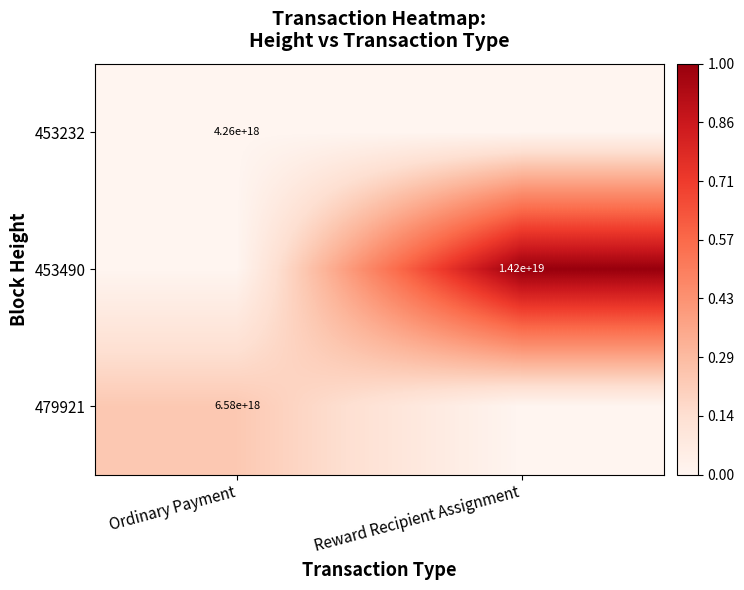

True or false: 453490 has a value of 21253984194314711040 at Reward Recipient Assignment.

False